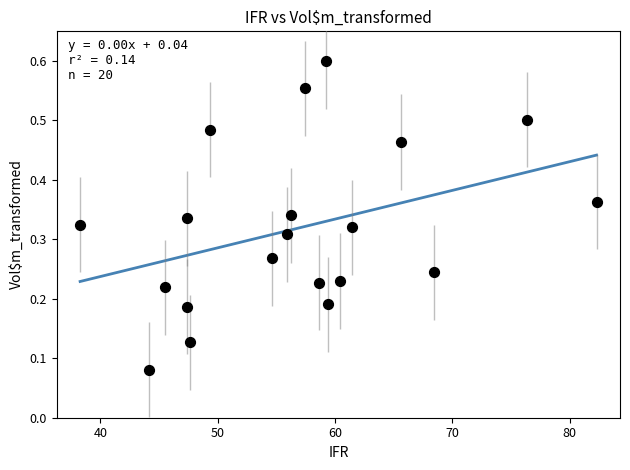

What is the range of X values (max minus min)?

44.0